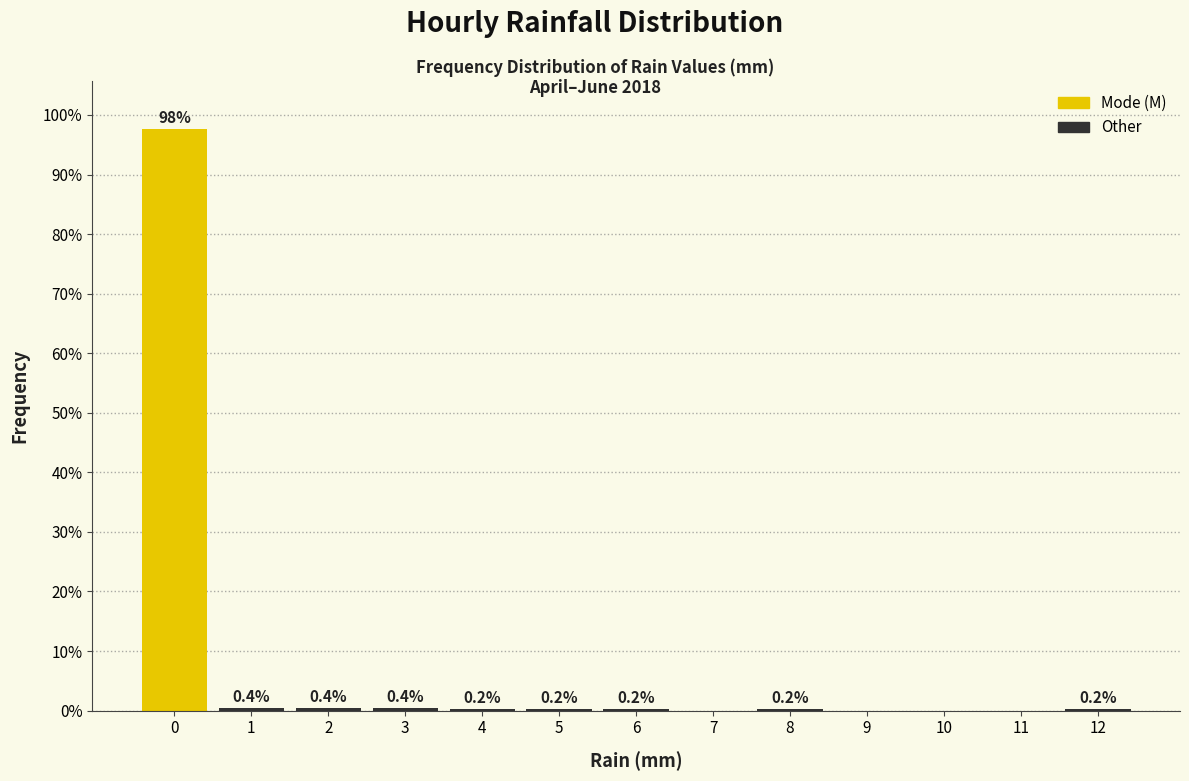

Which range on the x-axis has the tallest bar?

-0.5 to 0.5